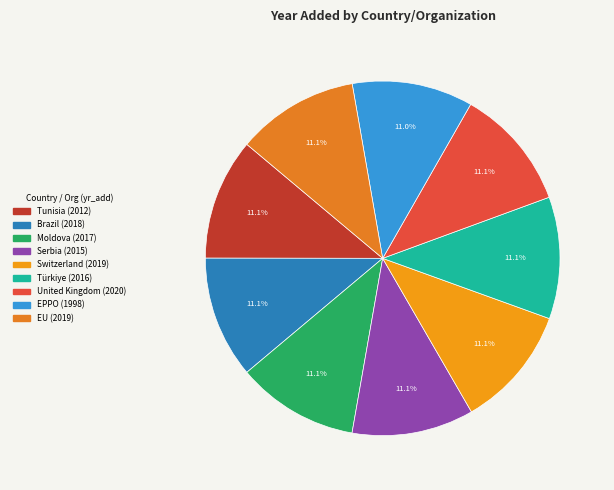

Rank the categories by value from highest to lowest.

United Kingdom, Switzerland, EU, Brazil, Moldova, Türkiye, Serbia, Tunisia, EPPO